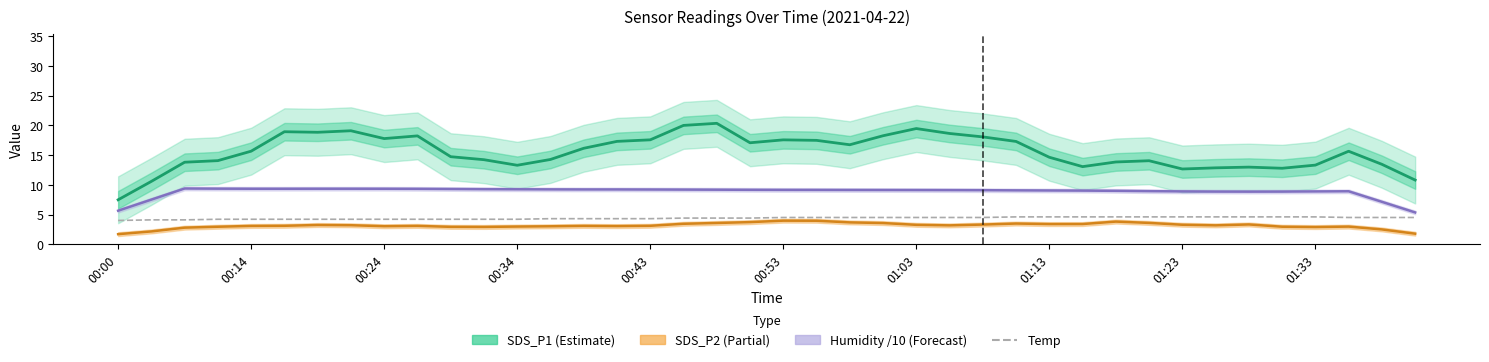

Which has a higher value, 23 or 22?

23